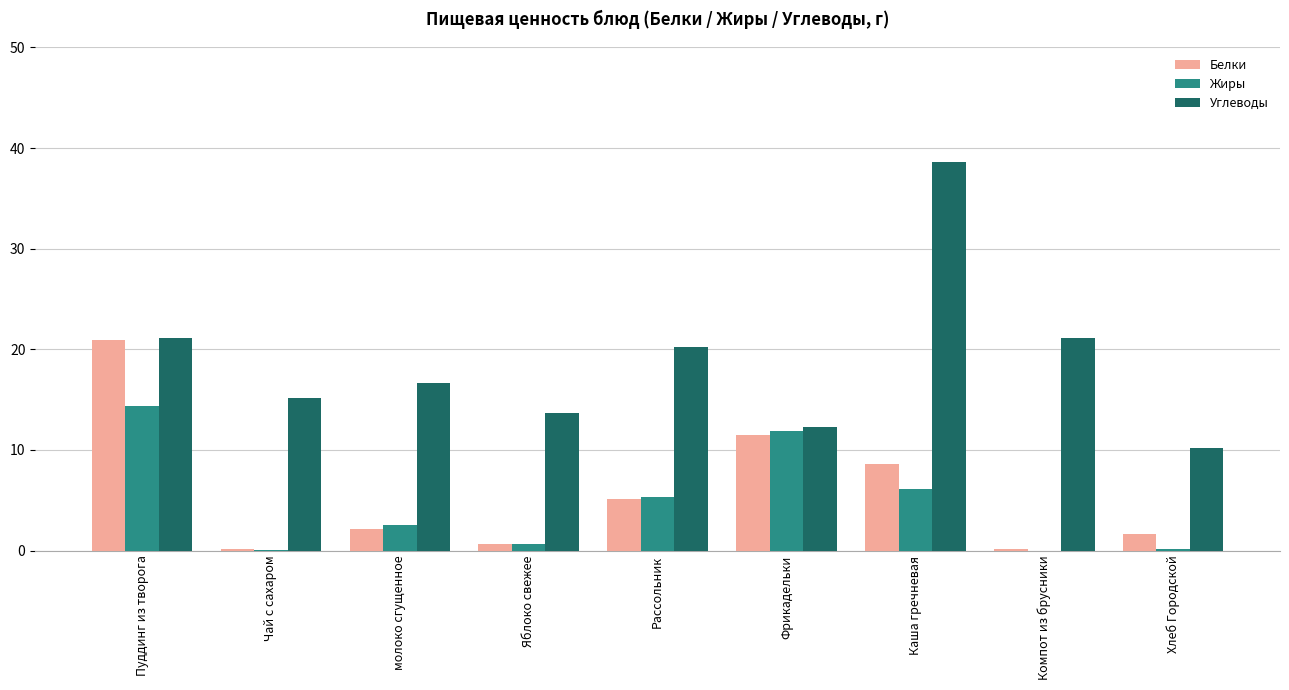

Is the value of Углеводы at Пуддинг из творога greater than the value of Белки at Фрикадельки?

Yes